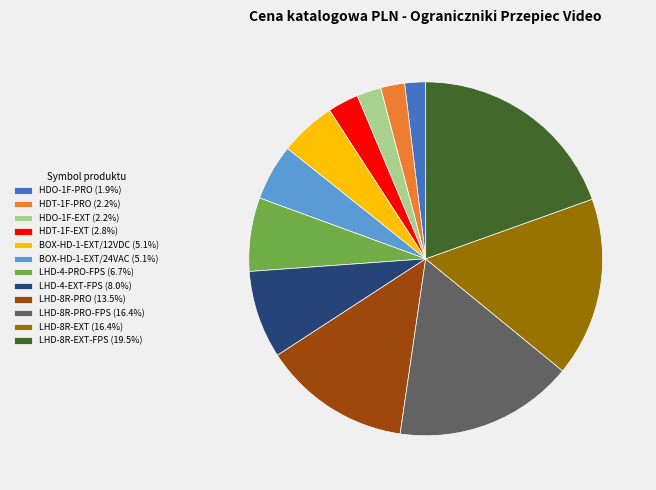

Does LHD-8R-PRO-FPS (16.4%) represent more than half of the total?

No